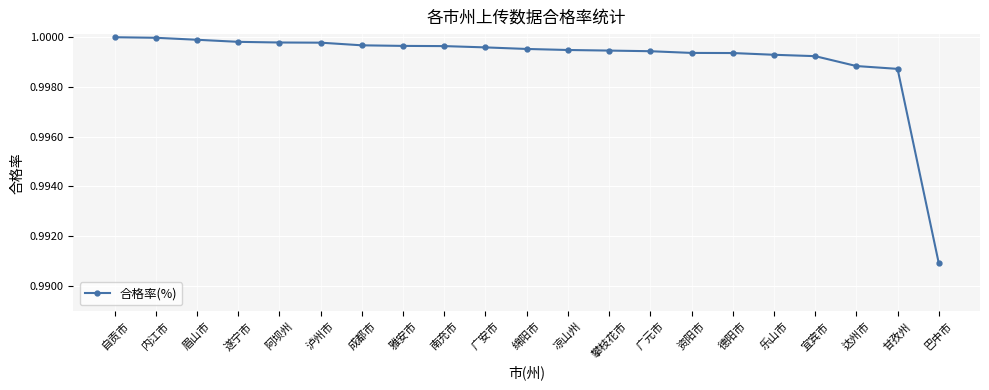

What is the sum of the values at 泸州市 and 自贡市?

2.0